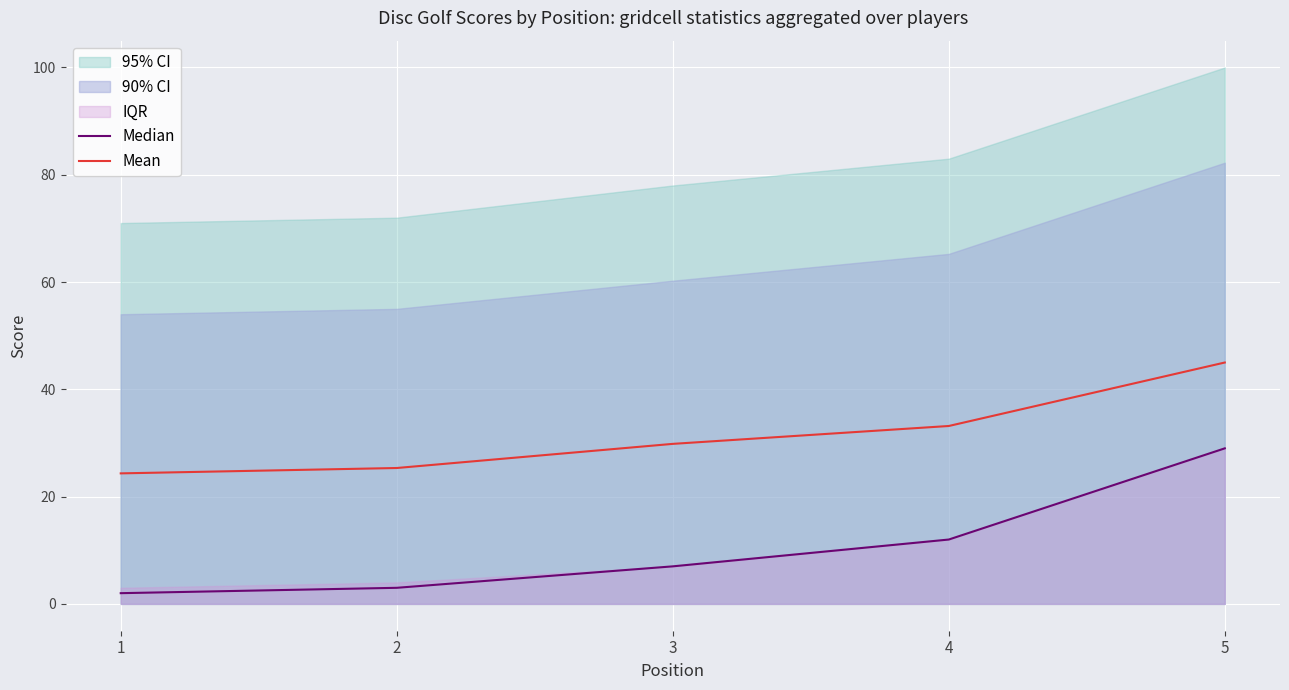

Reading left to right, list all the values displayed in this chart.

Median: 2.0	3.0	7.0	12.0	29.0
Mean: 24.3	25.3	29.8	33.2	45.0